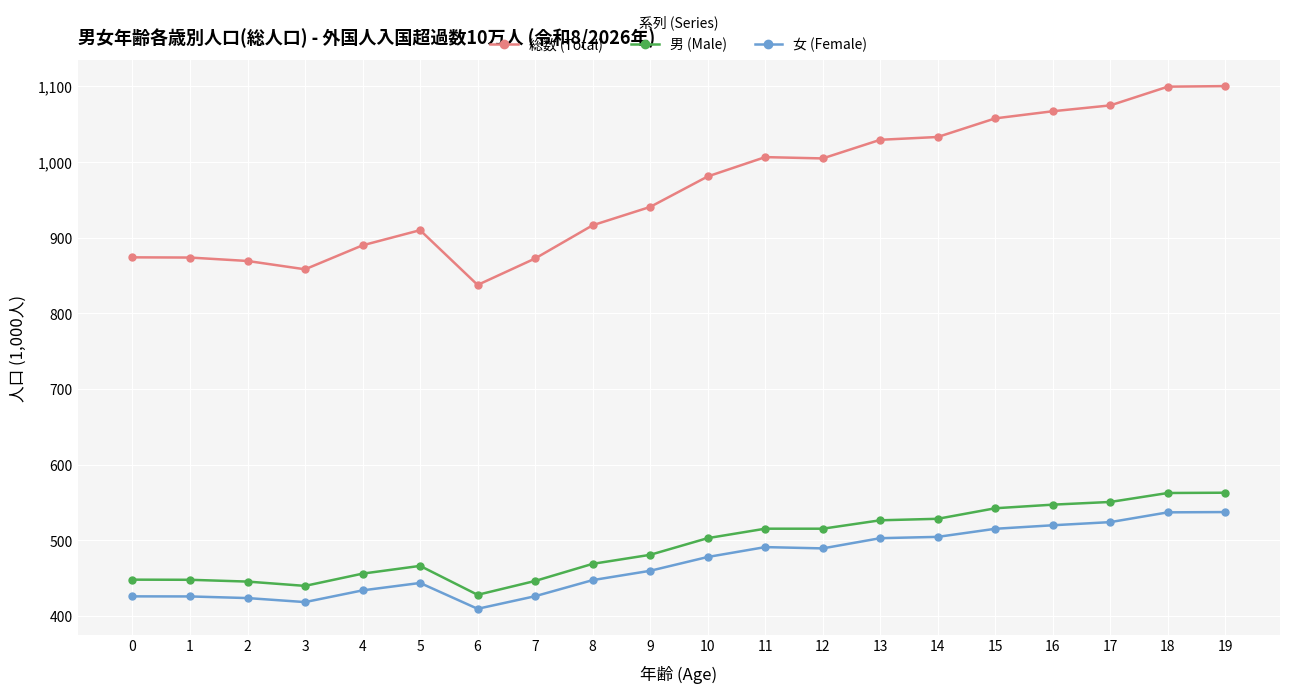

What is the lowest value of the 総数 (Total) series?

837.7